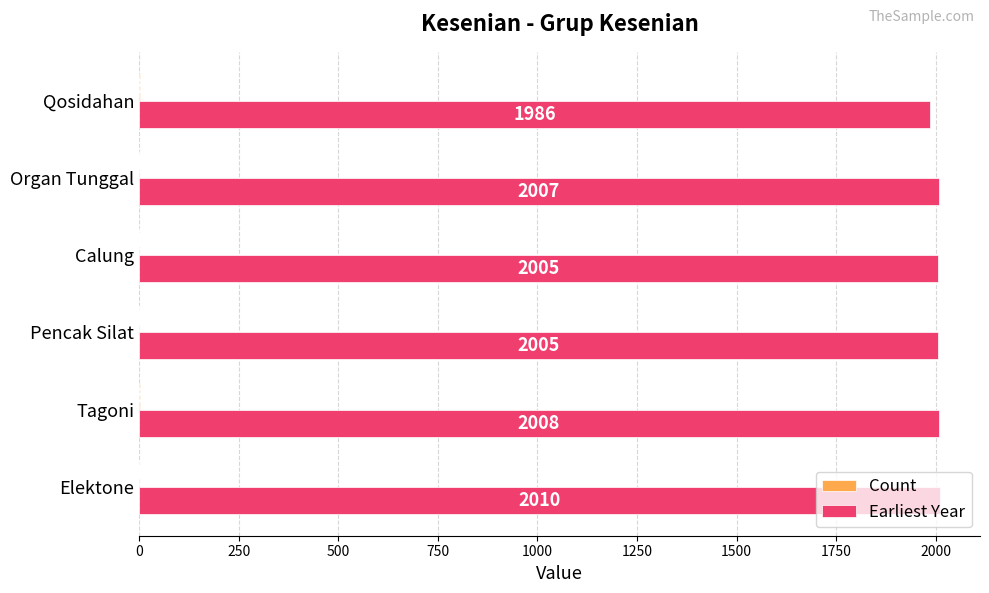

Between Calung and Qosidahan, which series saw the biggest shift?

Earliest Year